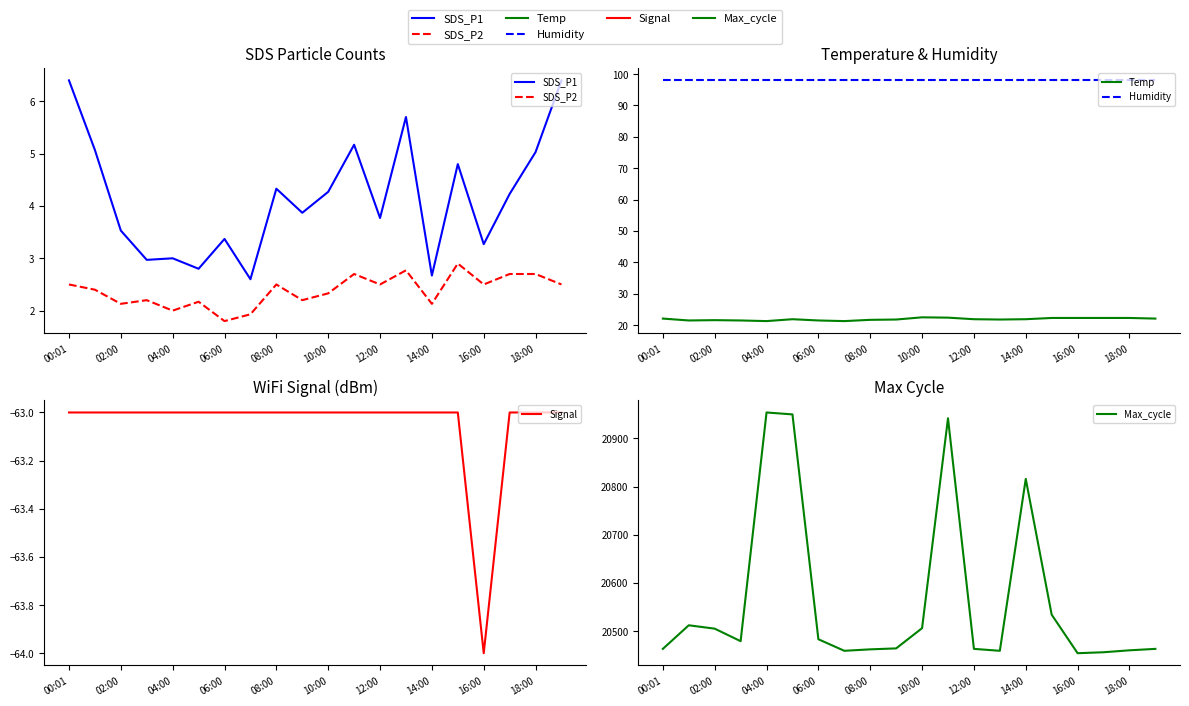

Which series has the largest total across all categories?

Max_cycle